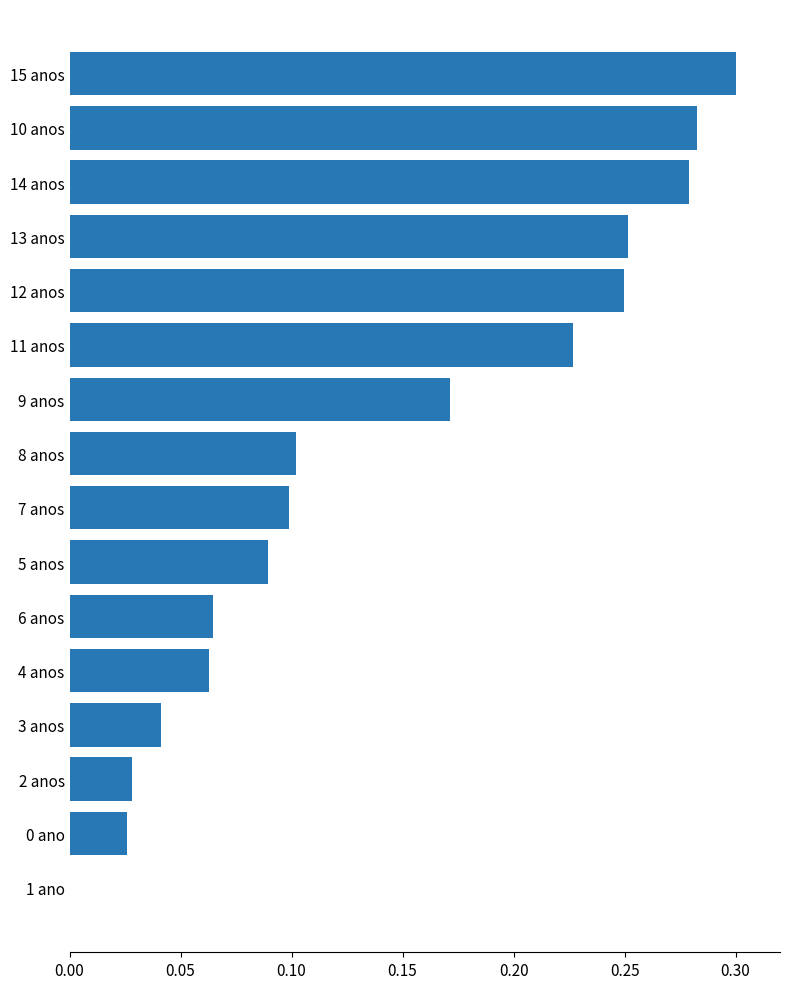

Which category has the highest value across all series?

15 anos